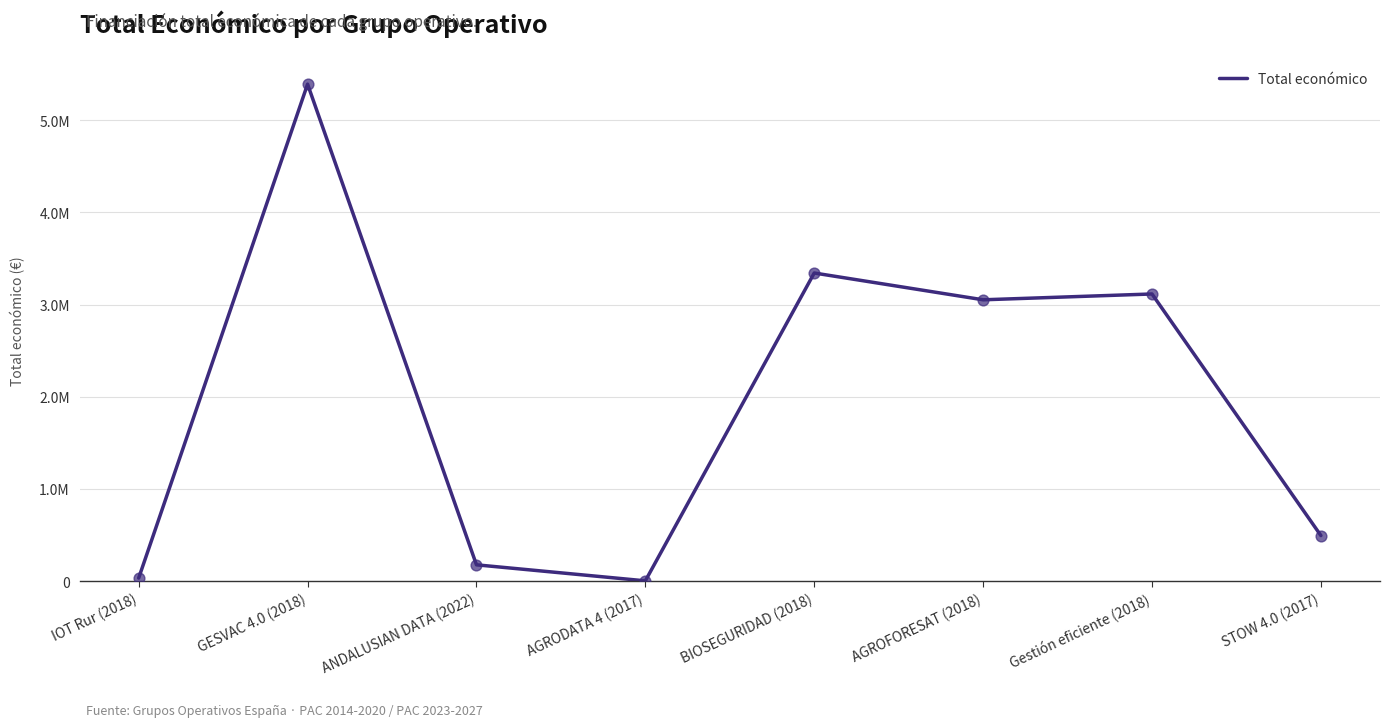

Which has a higher value, AGROFORESAT (2018) or Gestión eficiente (2018)?

Gestión eficiente (2018)